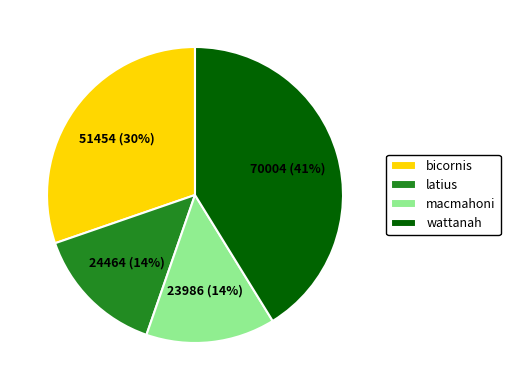

Which category has the biggest portion of the pie?

wattanah